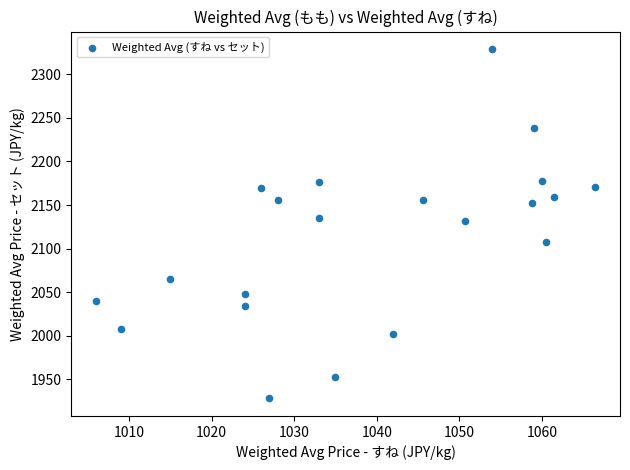

What is the range of Y values (max minus min)?

401.0